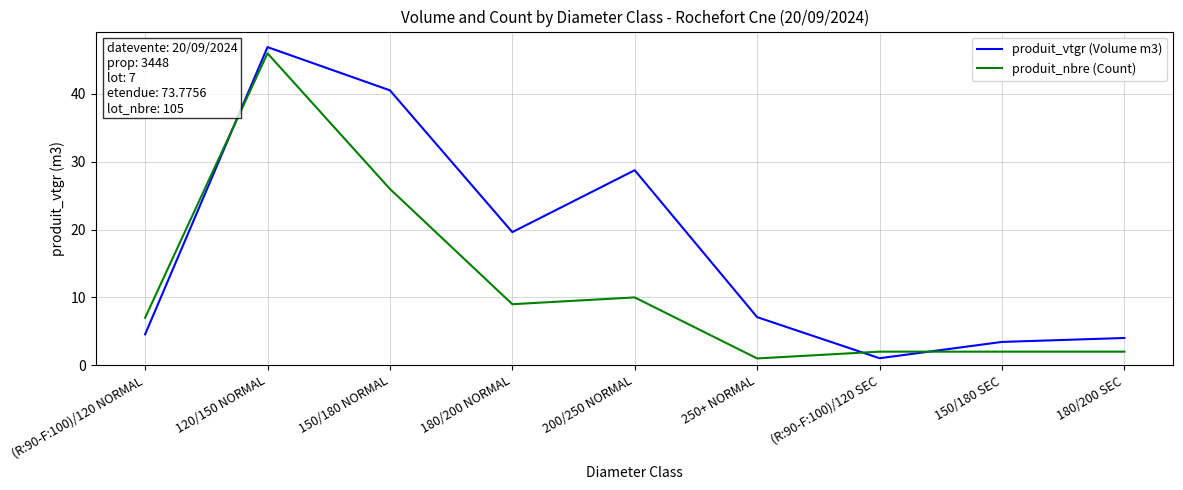

What is the average value of the produit_nbre (Count) series?

11.7